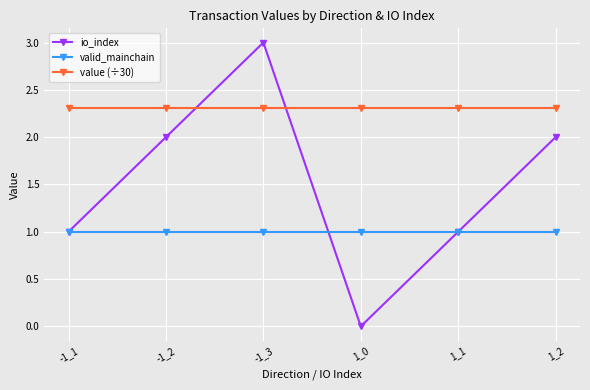

At which category is the sum across all series the highest?

-1_3